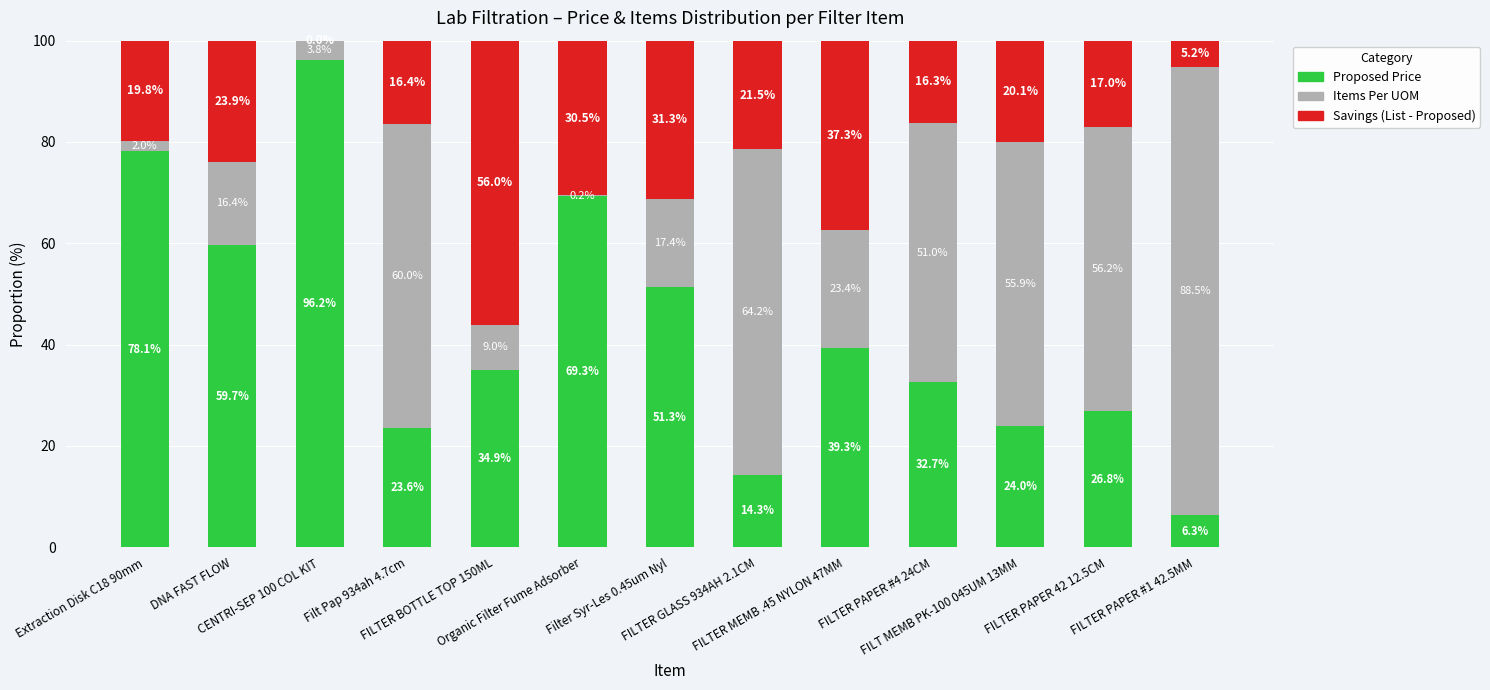

What is the highest value of the Proposed Price series?

96.2